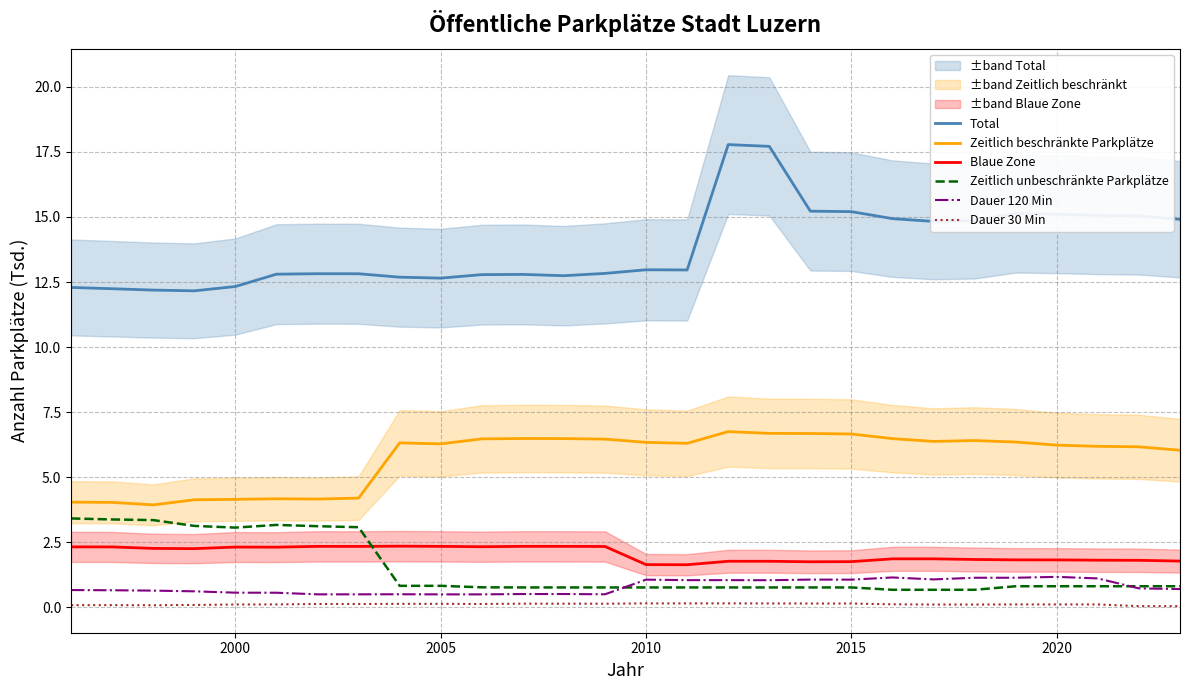

What is the lowest value of the Zeitlich unbeschränkte Parkplätze series?

0.7